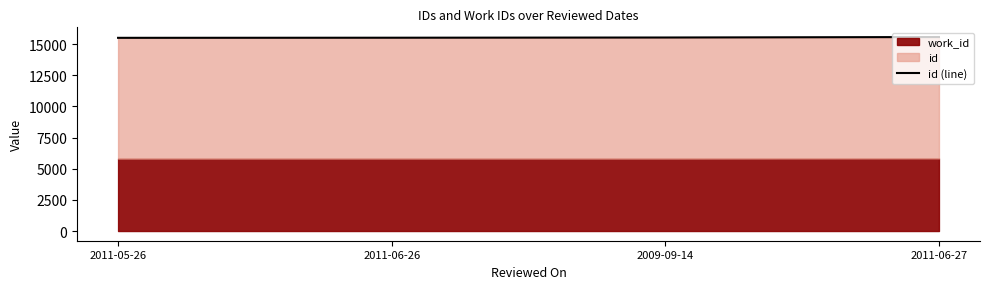

How many lines are shown in the chart?

1